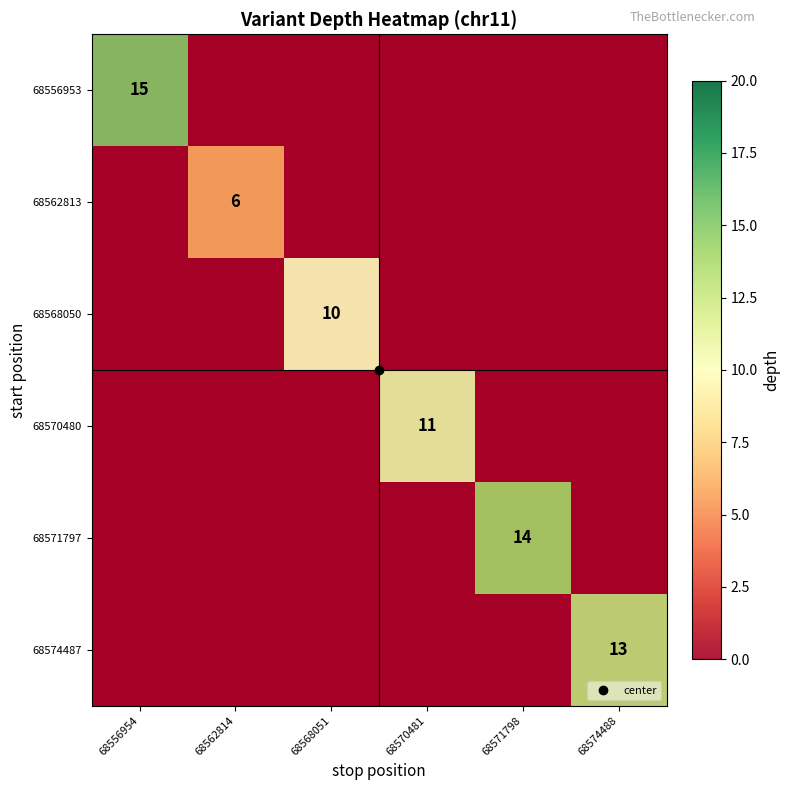

What is the average value of the 68570480 series?

2